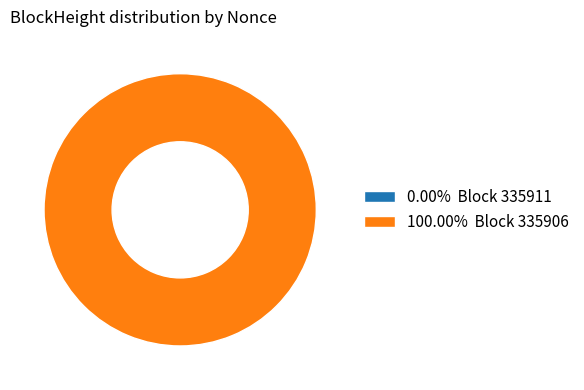

Is there a majority slice in this chart?

Yes